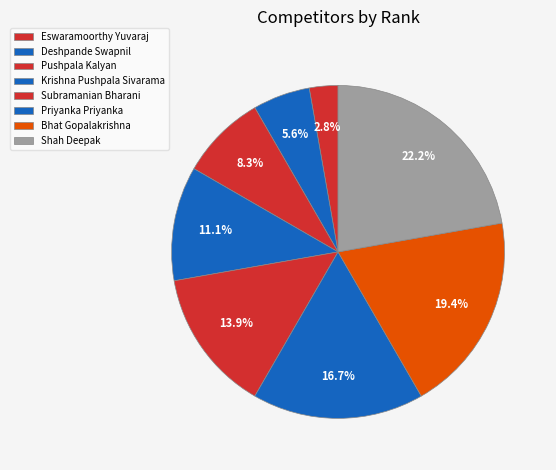

How much of the chart is everything except Subramanian Bharani?

86.1%